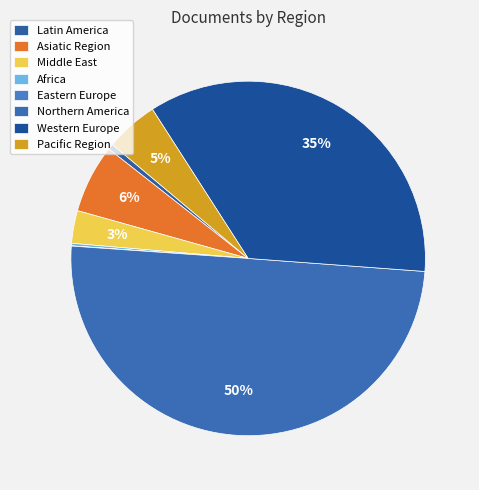

What is the smallest slice in the pie chart?

Eastern Europe